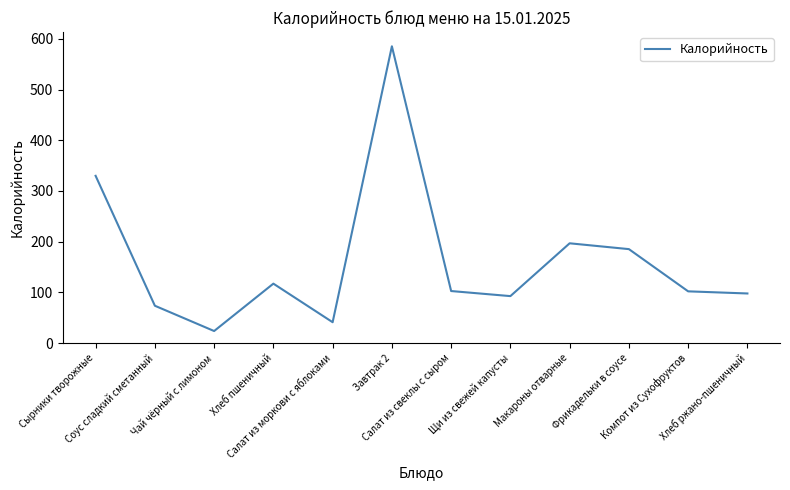

What is the sum of all values?

1948.1